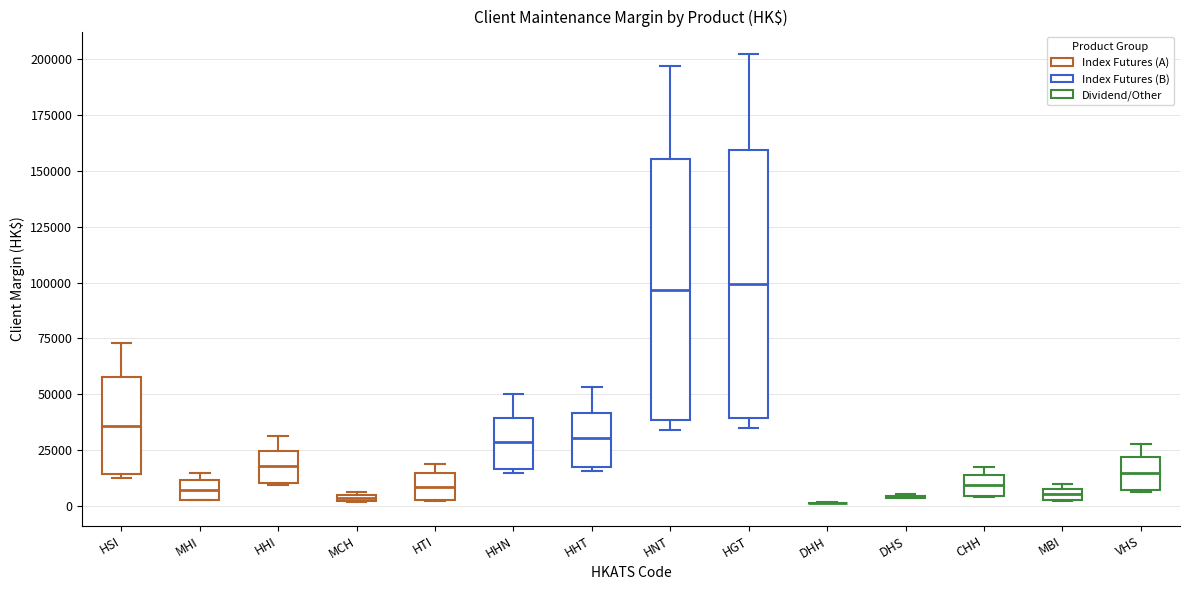

Where is the upper edge of the box for MHI on the y-axis? The values are not printed on the chart, so give them approximately, as read against the axis.

10000